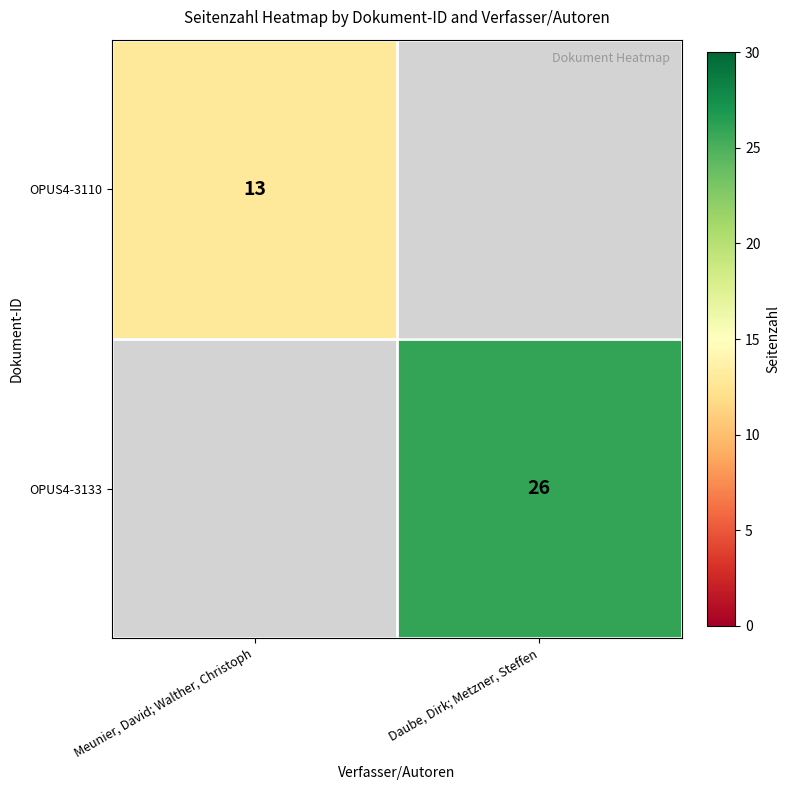

The value of OPUS4-3110 at Meunier, David; Walther, Christoph is 19. True or false?

False